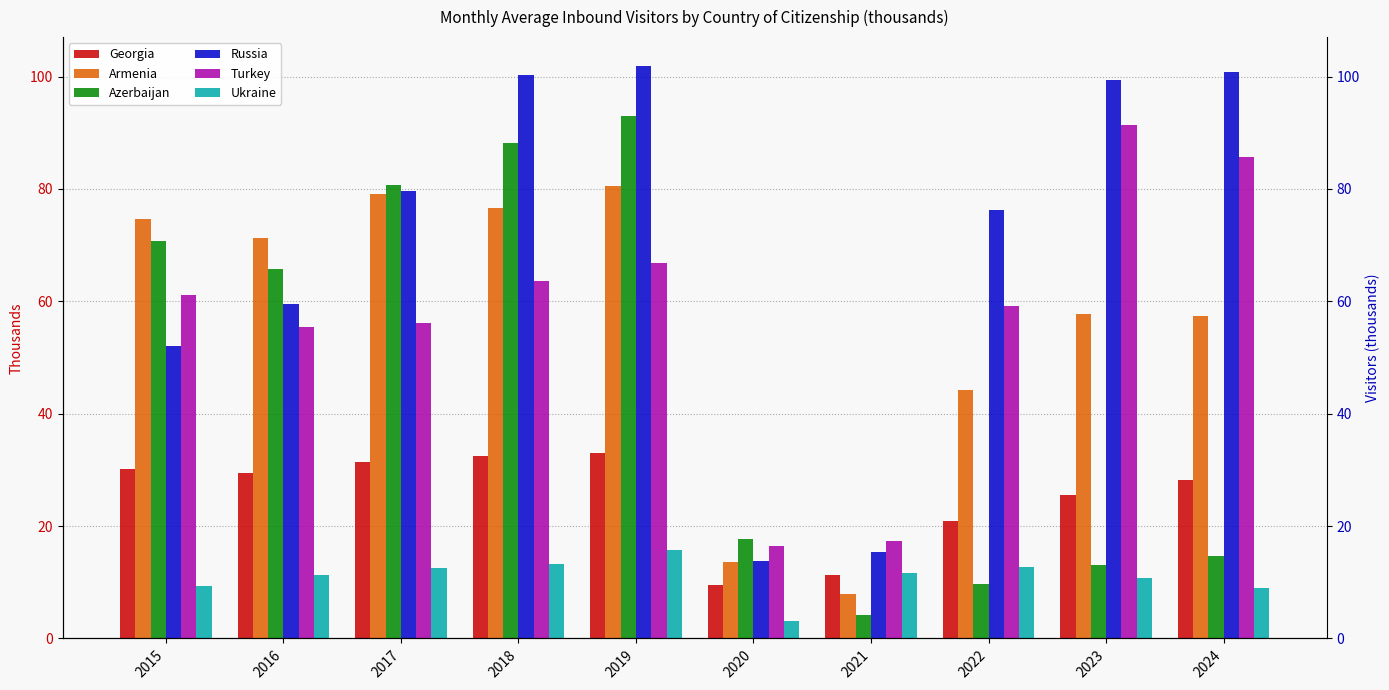

What is the greatest value displayed?

101.9